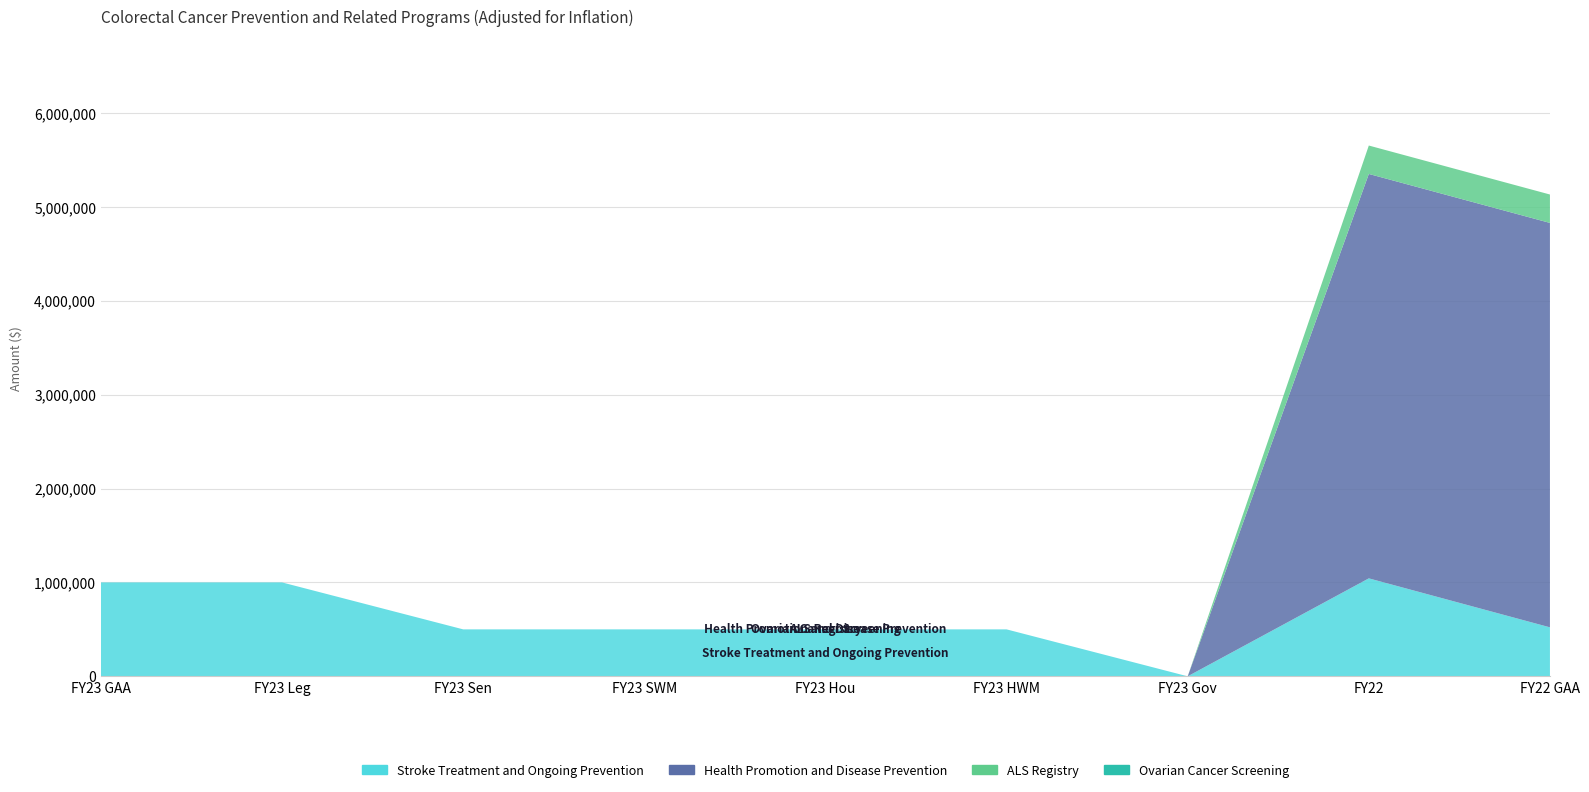

Reading right to left, list all the values displayed in this chart.

Stroke Treatment and Ongoing Prevention: 521631	1043262	0	500000	500000	500000	500000	1000000	1000000
Health Promotion and Disease Prevention: 4307272	4307272	0	0	0	0	0	0	0
ALS Registry: 302574	302574	0	0	0	0	0	0	0
Ovarian Cancer Screening: 0	0	0	0	0	0	0	0	0